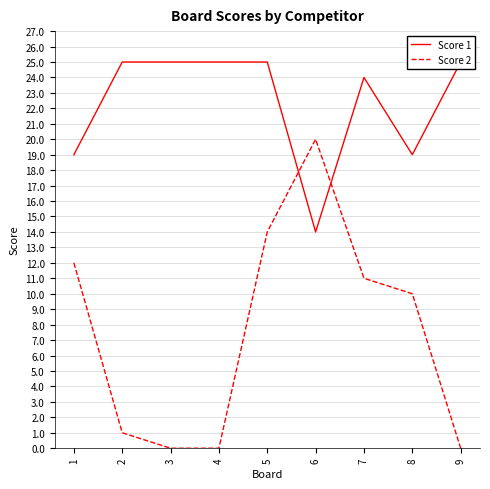

What are all the series names shown in the legend?

Score 1, Score 2